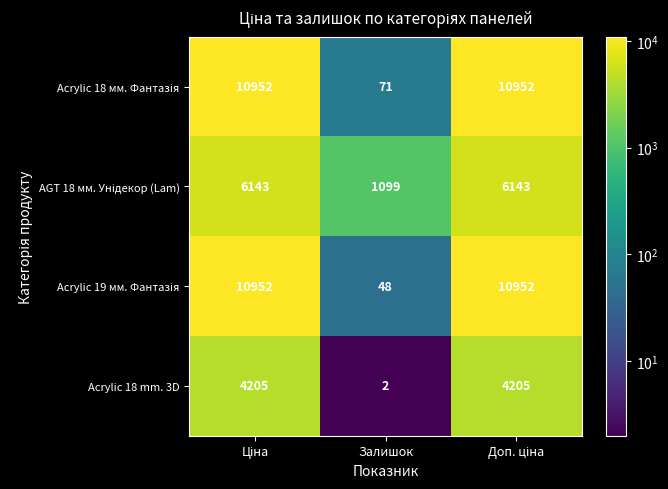

What is the spread (max minus min) of values at Залишок?

1097